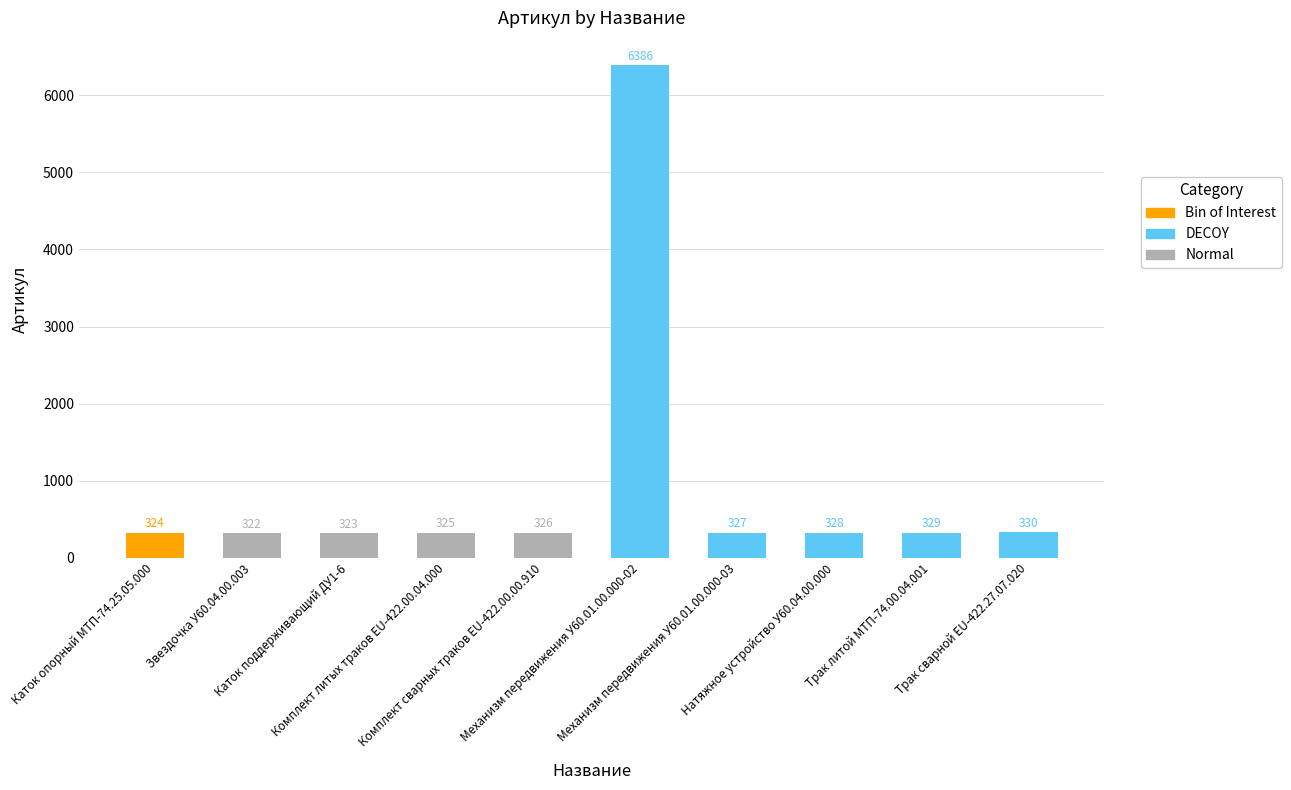

What value does the data have at Натяжное устройство У60.04.00.000?

328